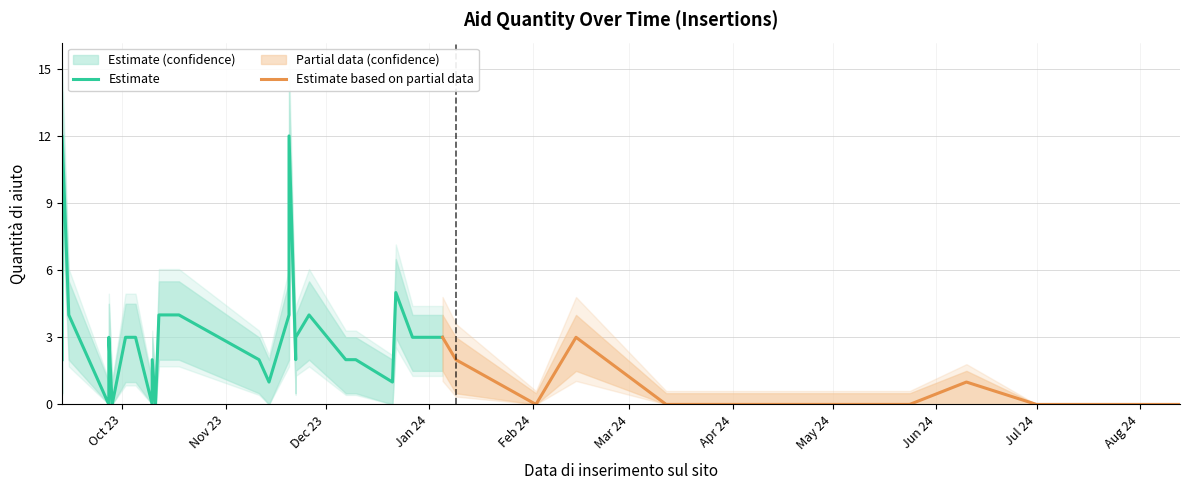

What is the difference between the maximum and minimum values in the Quantità di aiuto (sum) series?

12.0